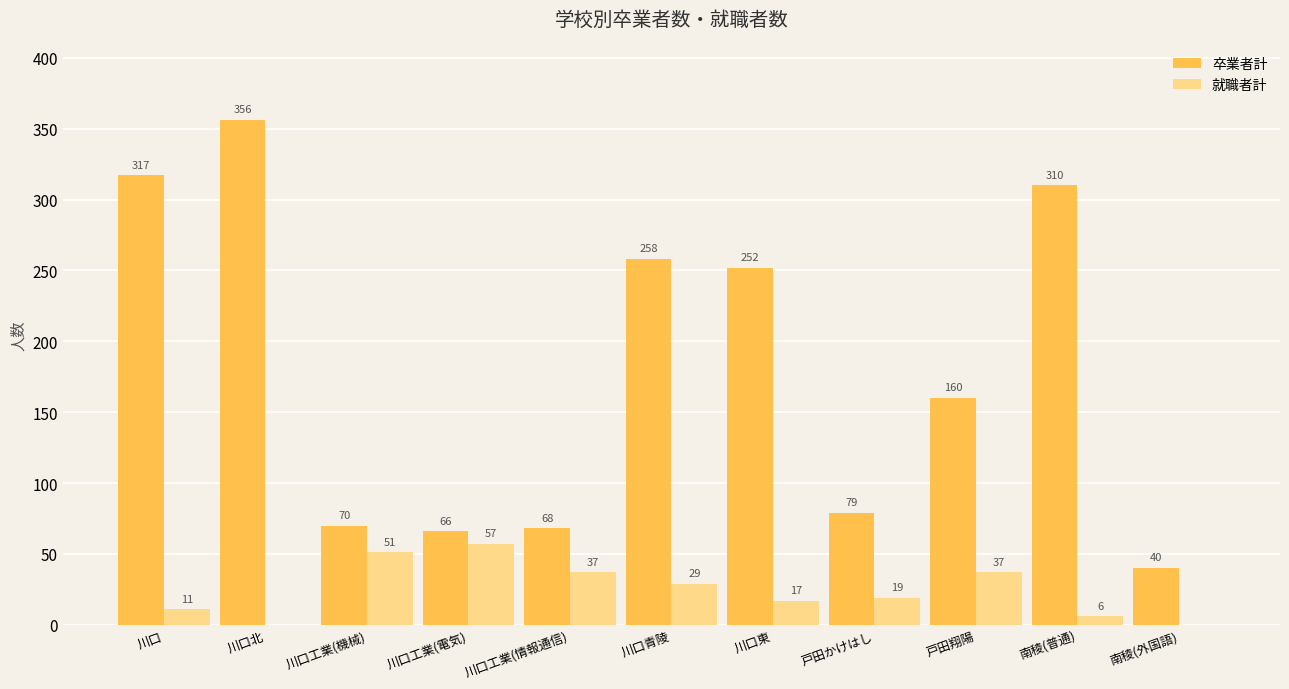

The 就職者計 series shows 19 at 戸田かけはし. True or false?

True